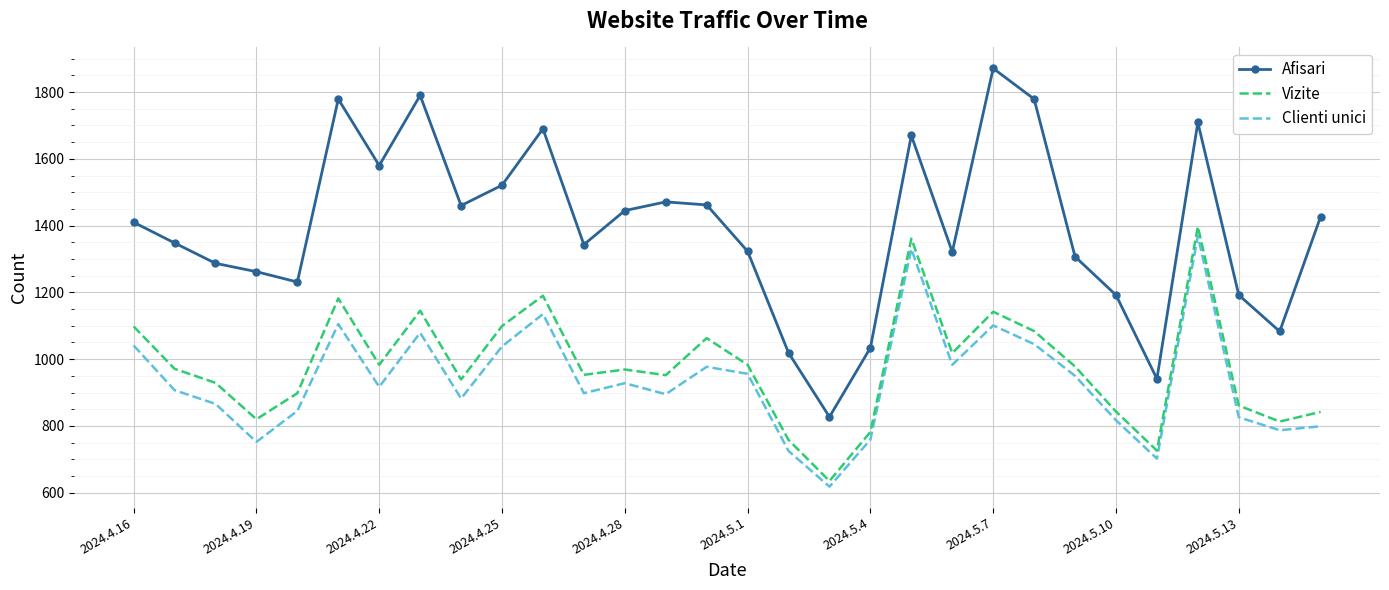

What are all the series names shown in the legend?

Afisari, Vizite, Clienti unici